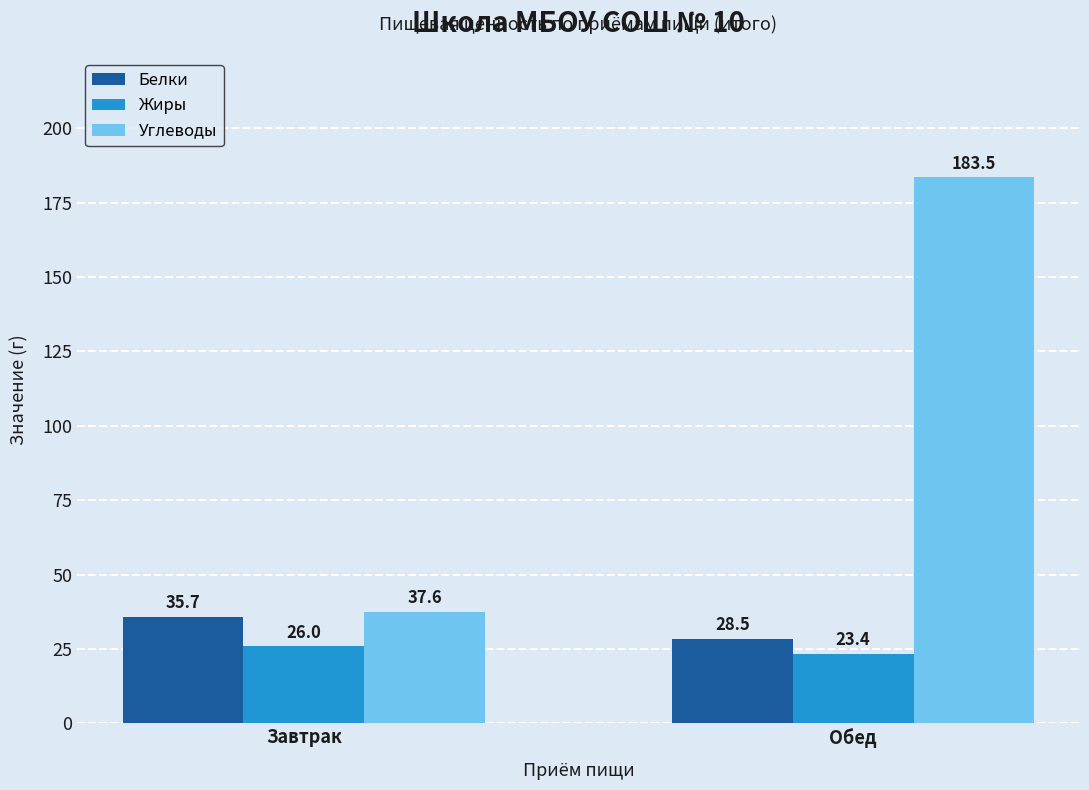

Where is Белки nearest to the value 32?

Обед